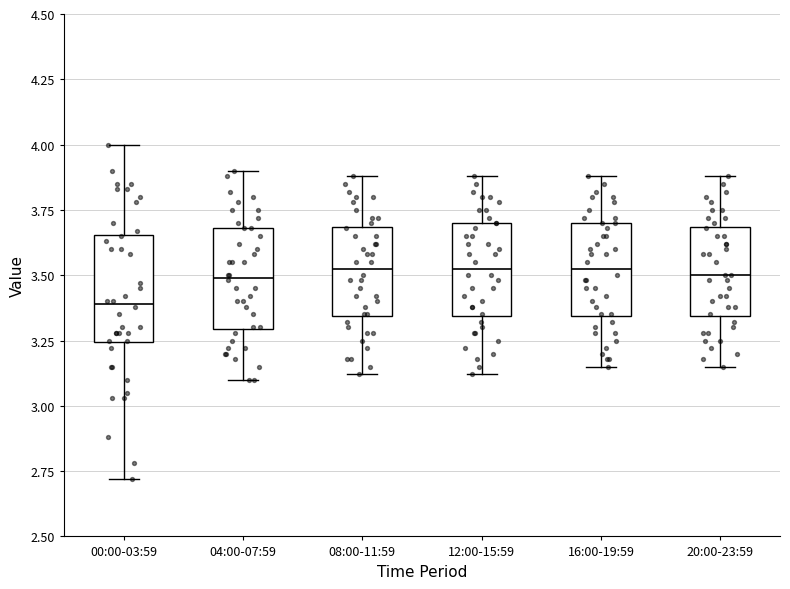

Reading left to right, read every box against the y-axis: the position of its median line, the range the box covers, and the ends of its whiskers. The values are not printed on the chart, so give them approximately, as read against the axis.

00:00-03:59: median 3.40, box 3.25 to 3.65, whiskers 2.70 to 4.00
04:00-07:59: median 3.50, box 3.30 to 3.70, whiskers 3.10 to 3.90
08:00-11:59: median 3.55, box 3.35 to 3.70, whiskers 3.10 to 3.90
12:00-15:59: median 3.55, box 3.35 to 3.70, whiskers 3.10 to 3.90
16:00-19:59: median 3.55, box 3.35 to 3.70, whiskers 3.15 to 3.90
20:00-23:59: median 3.50, box 3.35 to 3.70, whiskers 3.15 to 3.90